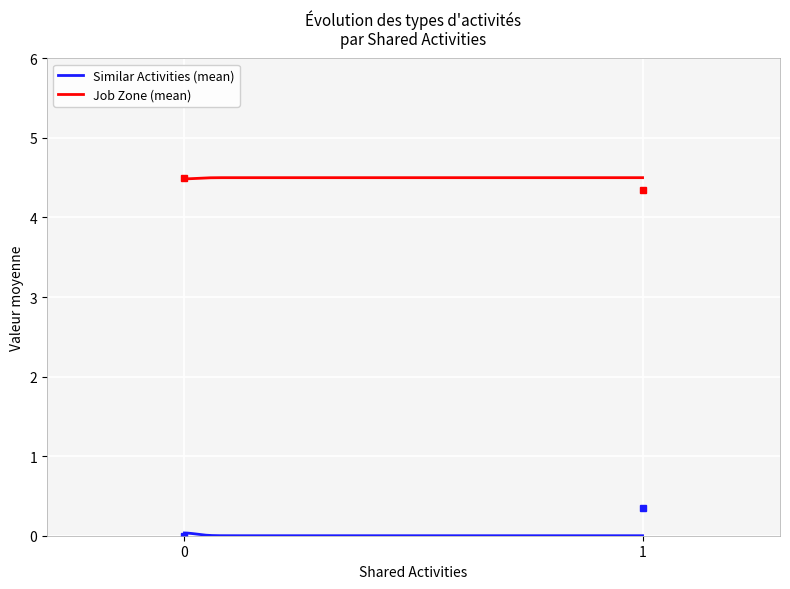

Which series has the largest total across all categories?

Job Zone (mean)